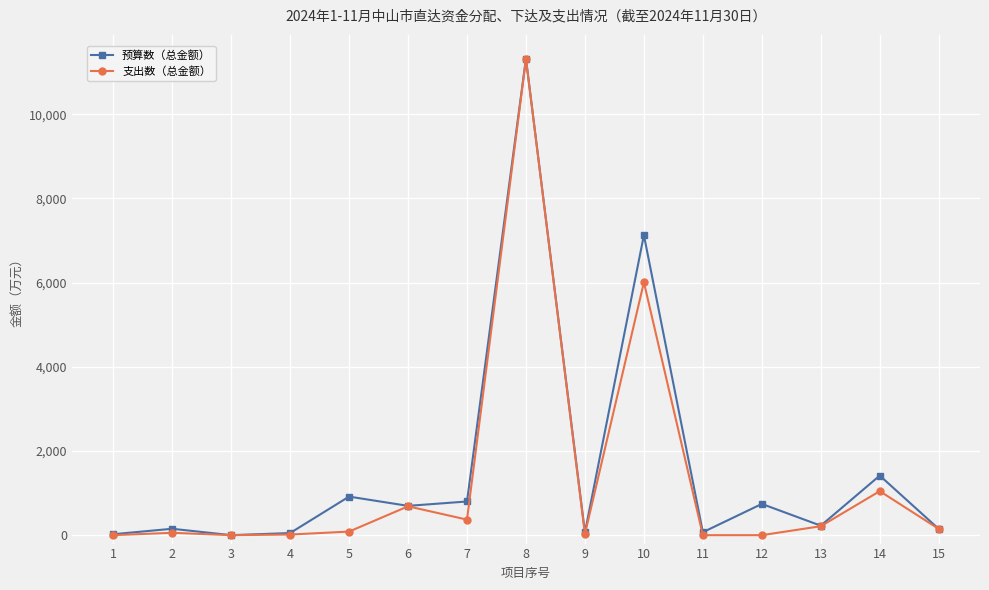

Is it true that 支出数（总金额） equals 6006.1 at 10?

True